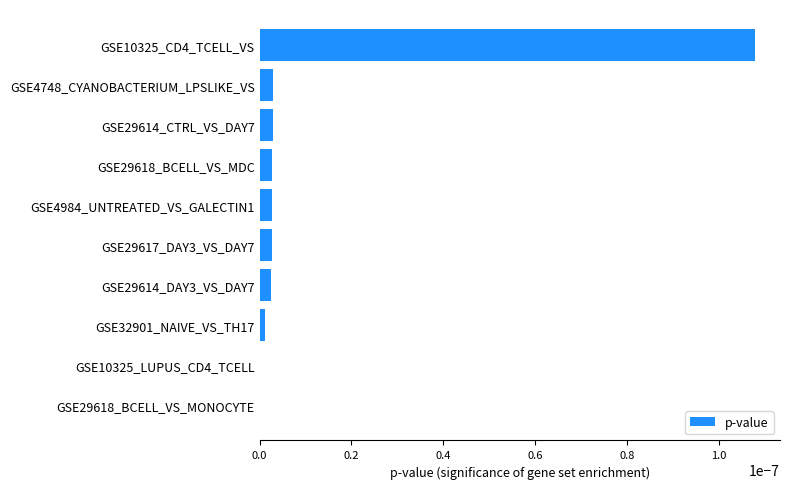

Is it true that the value at GSE4984_UNTREATED_VS_GALECTIN1 is 0.0?

True